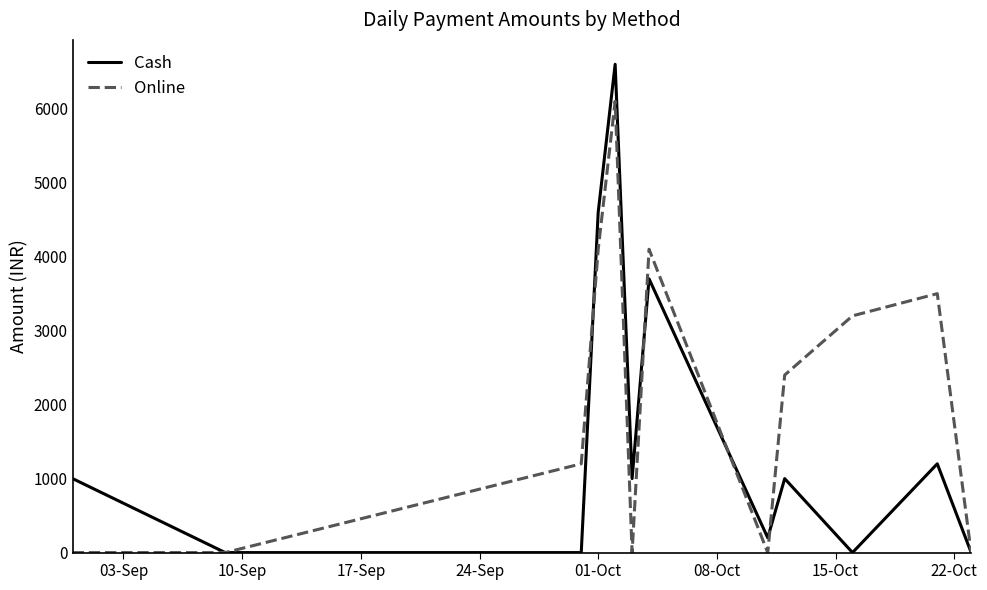

How many values in the Online series are below 2400?

6